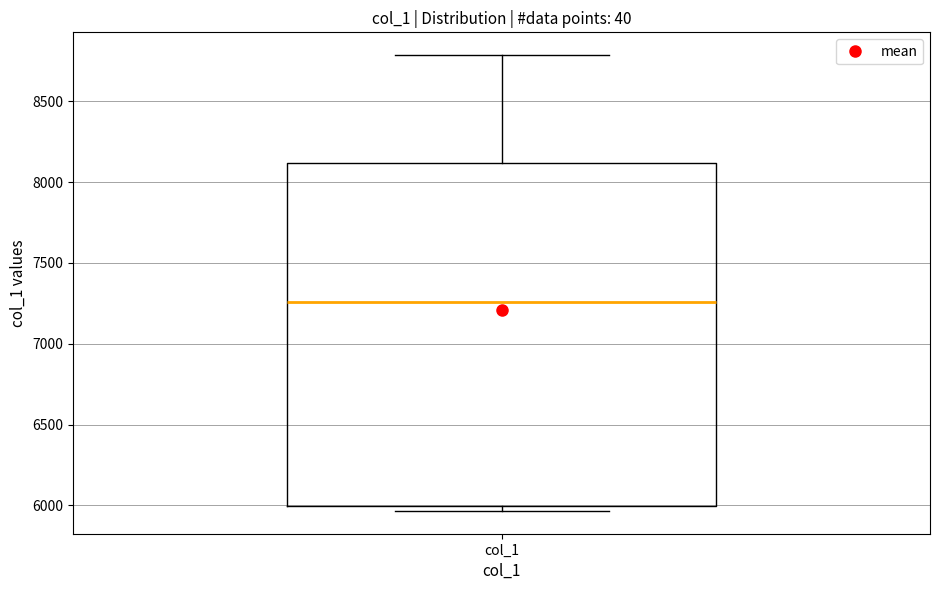

Transcribe this box plot: give where the median line is, the range the box spans, and where the two whiskers end, as read against the y-axis. The values are not printed on the chart, so give them approximately, as read against the axis.

median 7250, box 6000 to 8100, whiskers 5950 to 8800